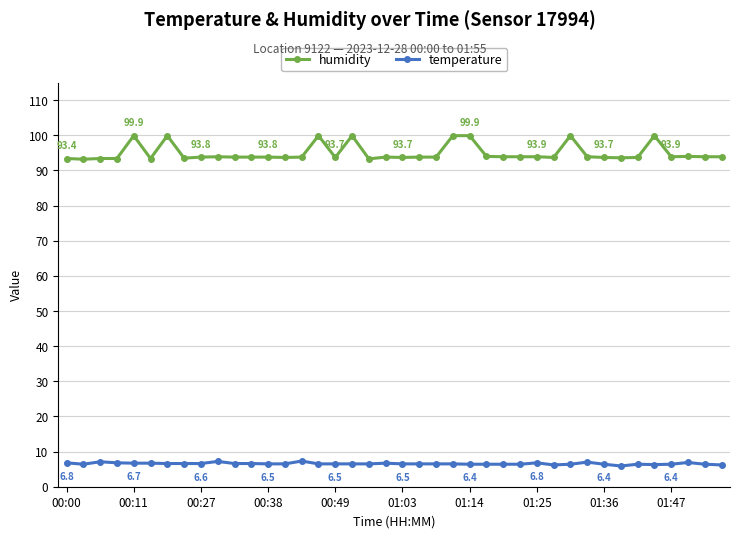

What is the sum of all humidity values?

3798.2